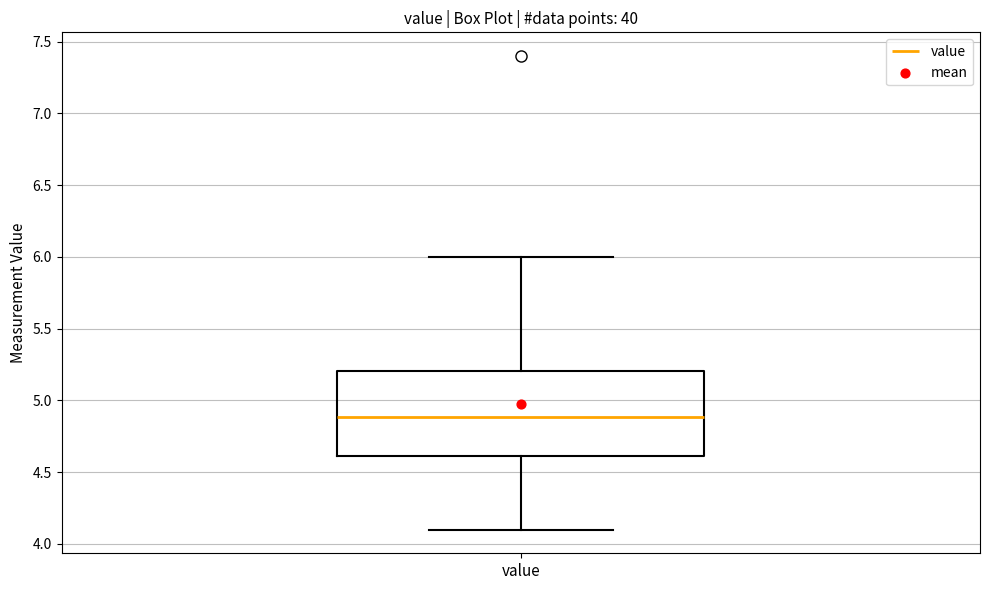

Transcribe this box plot: give where the median line is, the range the box spans, and where the two whiskers end, as read against the y-axis. The values are not printed on the chart, so give them approximately, as read against the axis.

median 4.9, box 4.6 to 5.2, whiskers 4.1 to 6.0